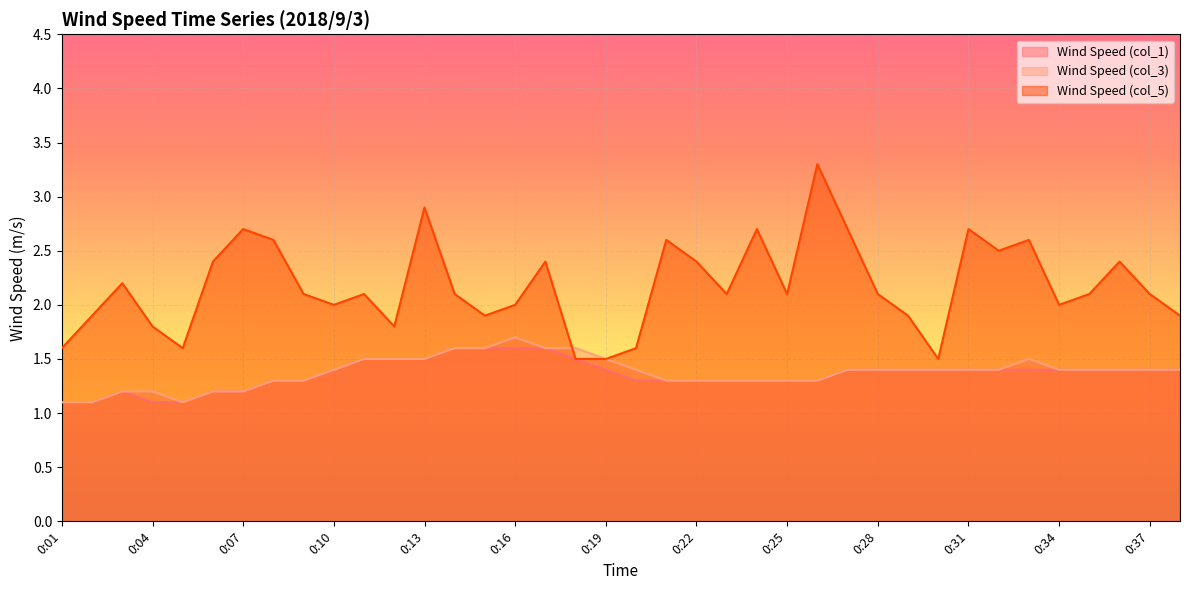

Between 0:14 and 0:31, which series saw the biggest shift?

Wind Speed (col_5)